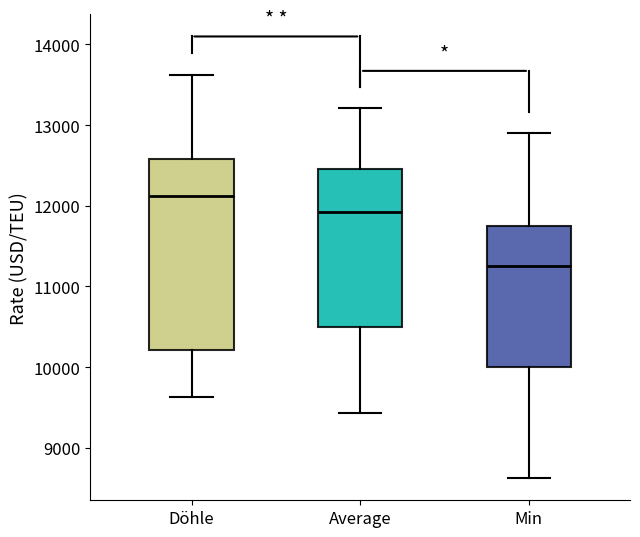

Which box is the tallest, from its lower edge to its upper edge?

Döhle